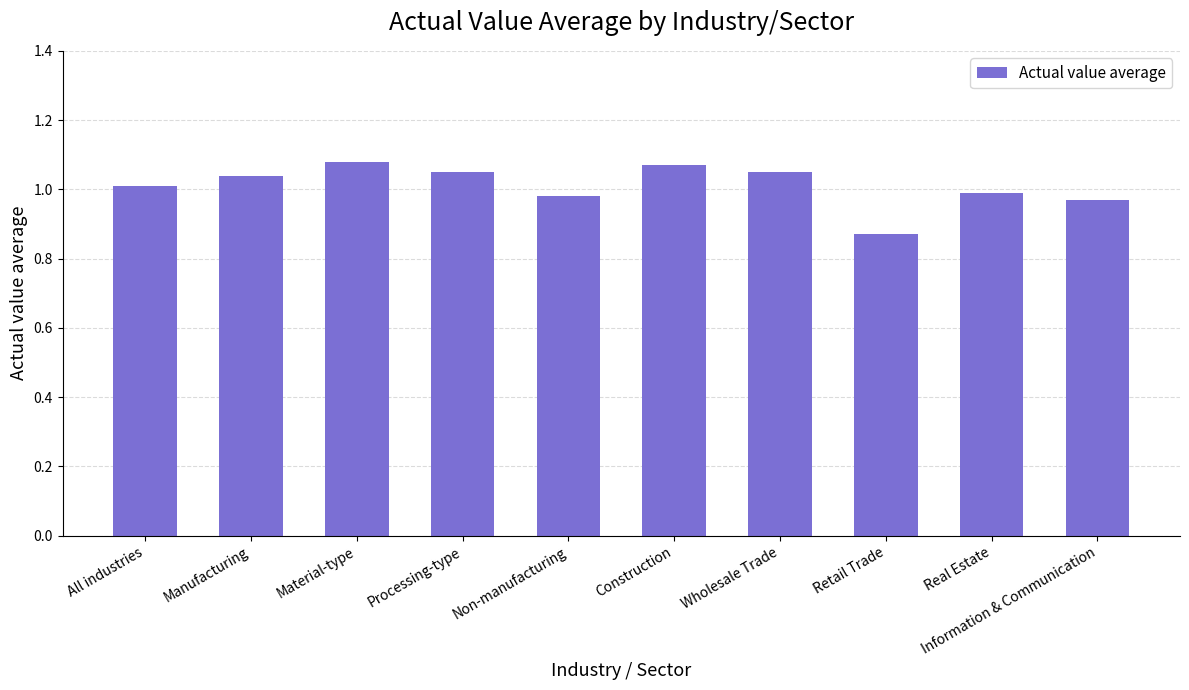

What position from the right is Wholesale Trade?

4